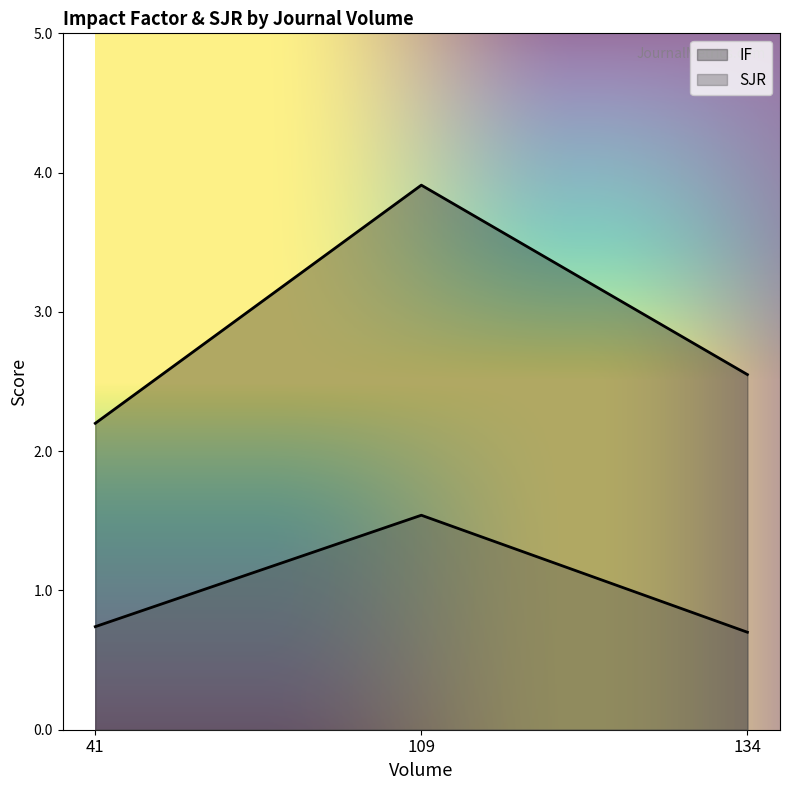

What is the sum of all SJR values?

3.0